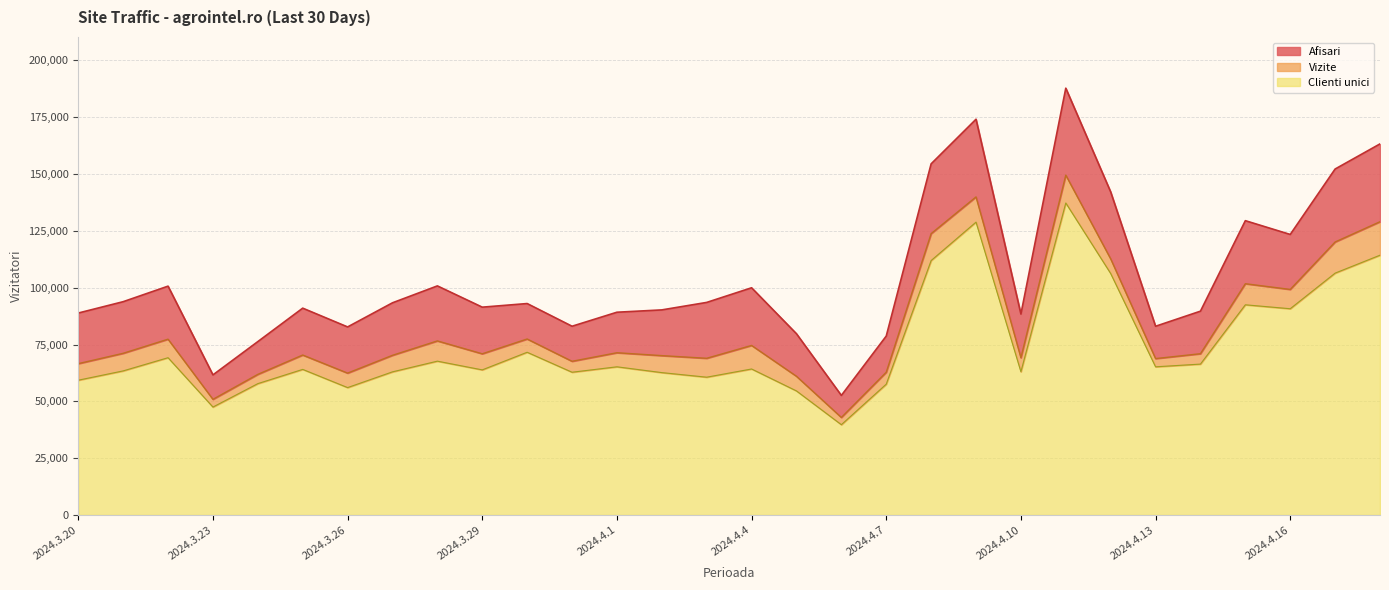

Which series changed the most between 2024.4.4 and 2024.4.1?

Afisari